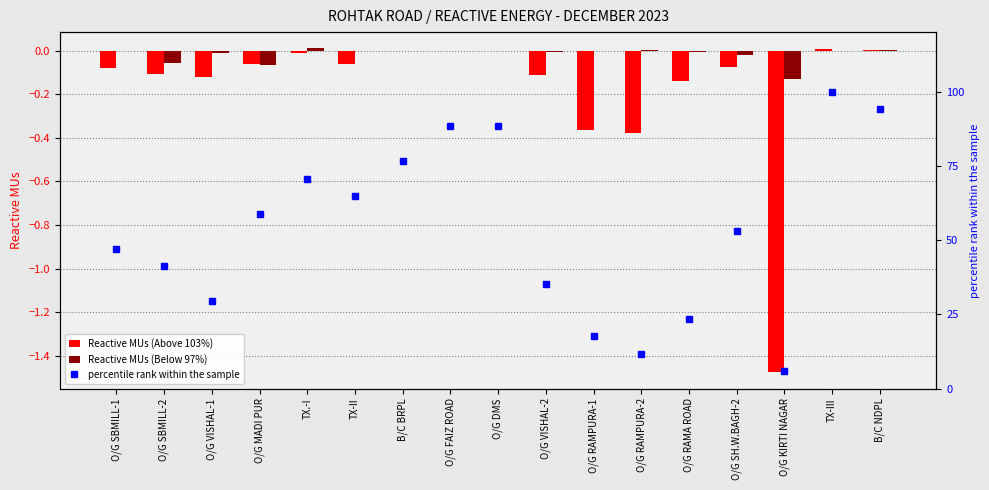

How many series are shown in this chart?

3